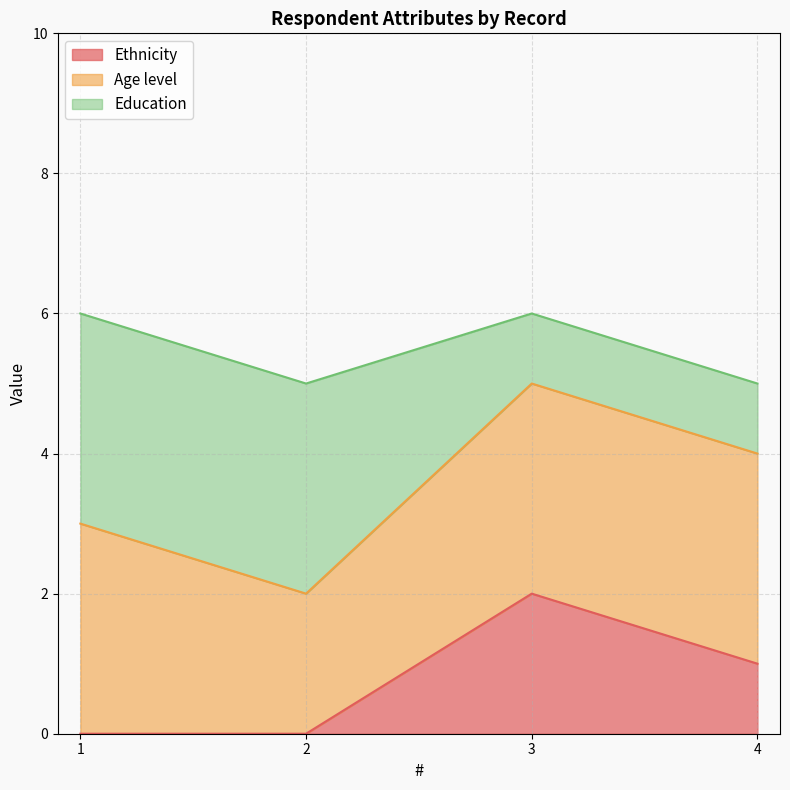

Is the value of Education at 1 greater than the value of Age level at 1?

No